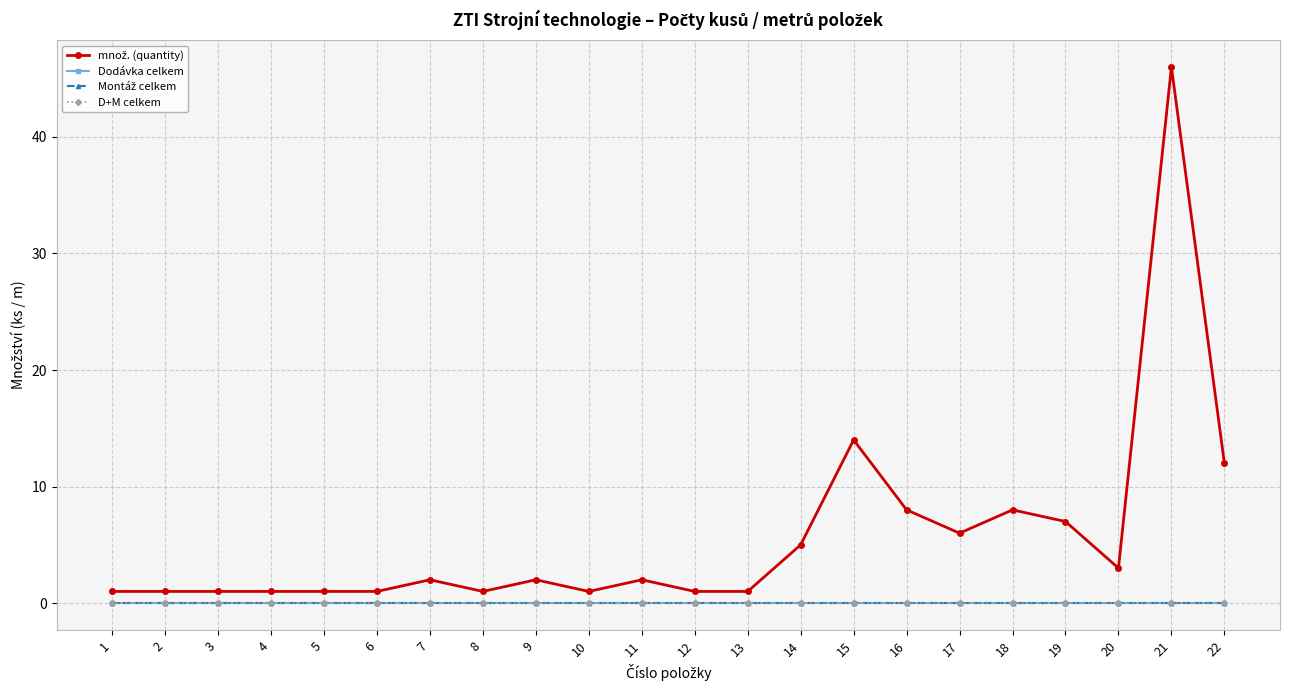

Reading left to right, what are all the values shown in this chart?

množ. (quantity): 1	1	1	1	1	1	2	1	2	1	2	1	1	5	14	8	6	8	7	3	46	12
Dodávka celkem: 0	0	0	0	0	0	0	0	0	0	0	0	0	0	0	0	0	0	0	0	0	0
Montáž celkem: 0	0	0	0	0	0	0	0	0	0	0	0	0	0	0	0	0	0	0	0	0	0
D+M celkem: 0	0	0	0	0	0	0	0	0	0	0	0	0	0	0	0	0	0	0	0	0	0